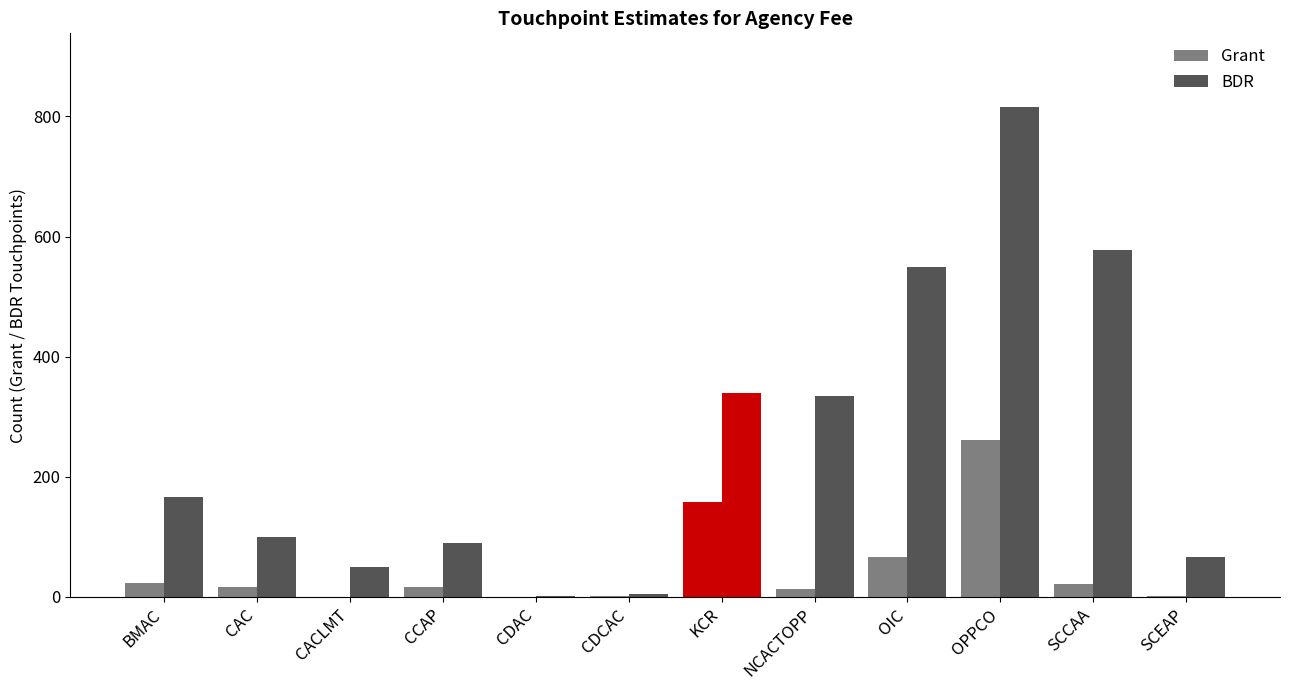

How many groups of bars are there?

12